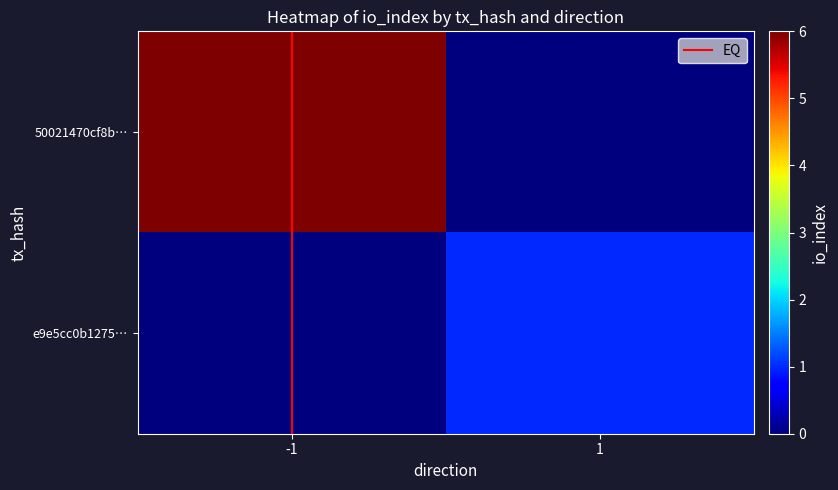

How many data points does each series have?

2